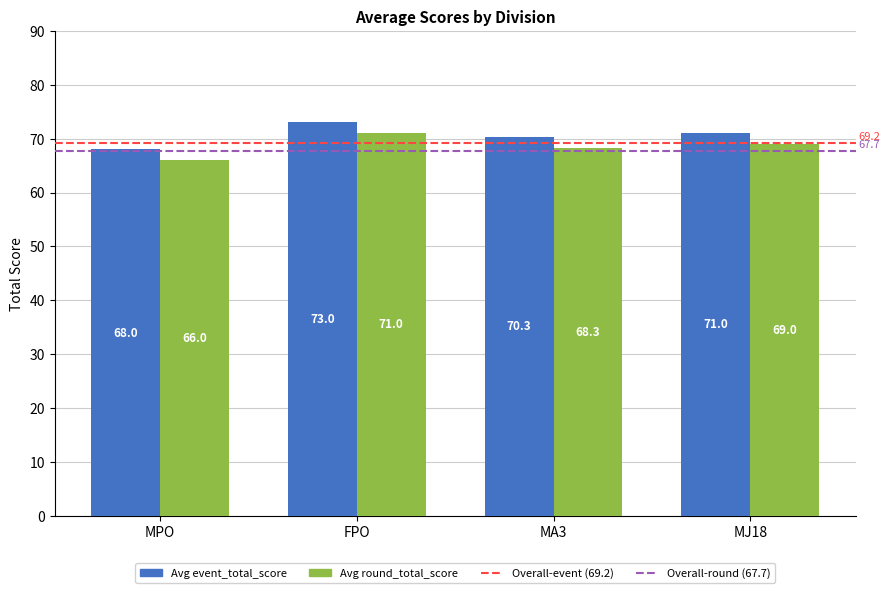

Rank the categories by Avg round_total_score value from highest to lowest.

FPO, MJ18, MA3, MPO